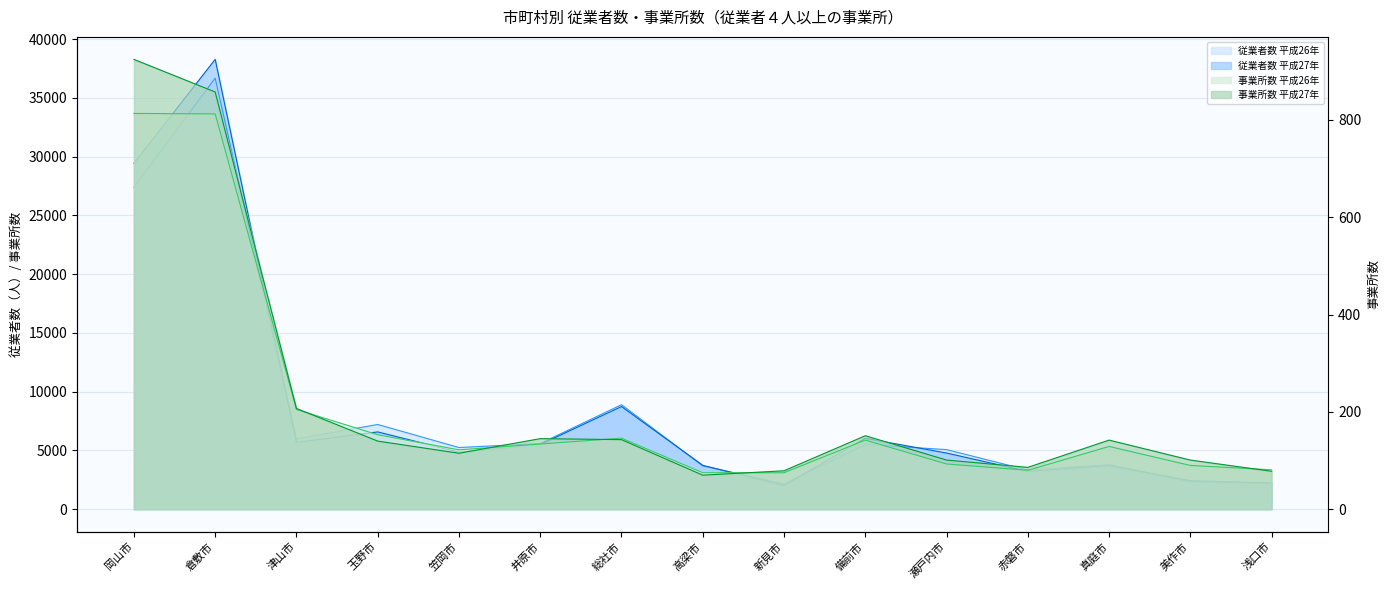

At which label does 事業所数 平成26年 first exceed 129?

岡山市